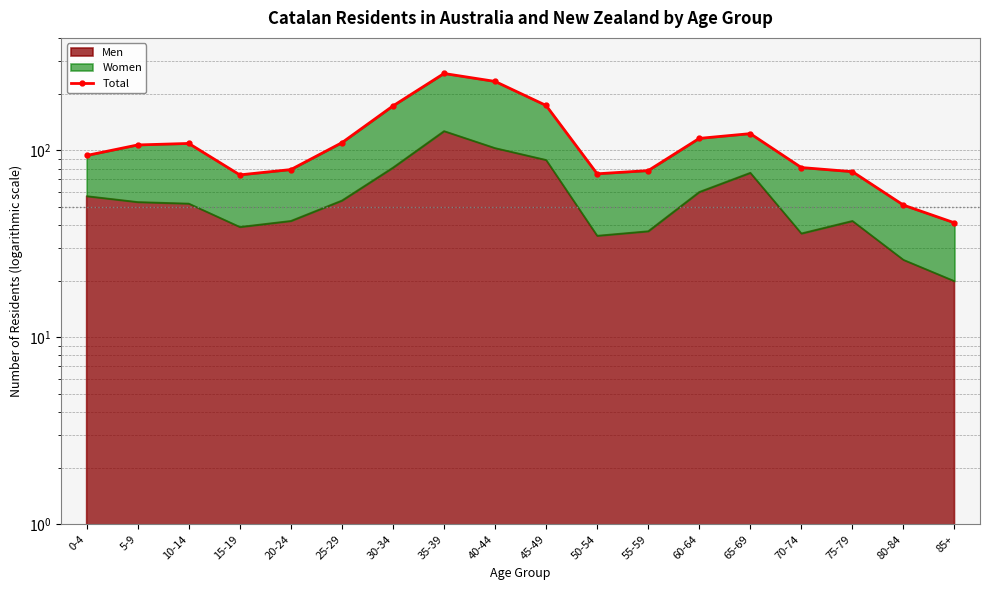

Which has a higher value, 80-84 or 60-64?

60-64